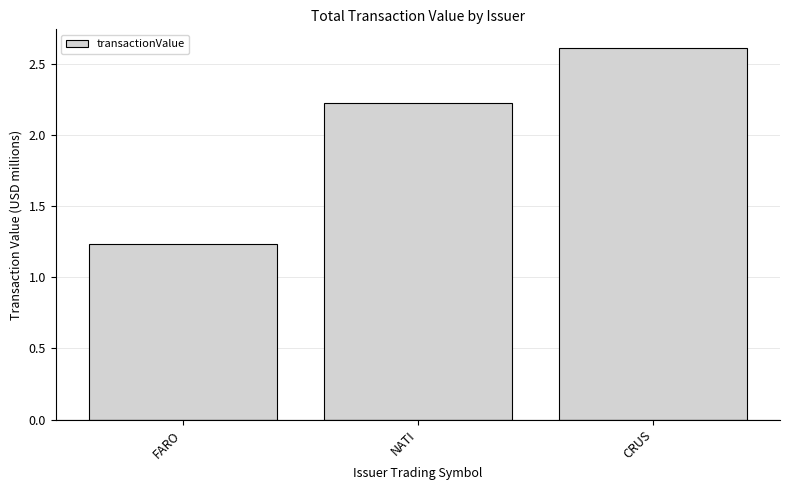

Rank the categories by value from highest to lowest.

CRUS, NATI, FARO